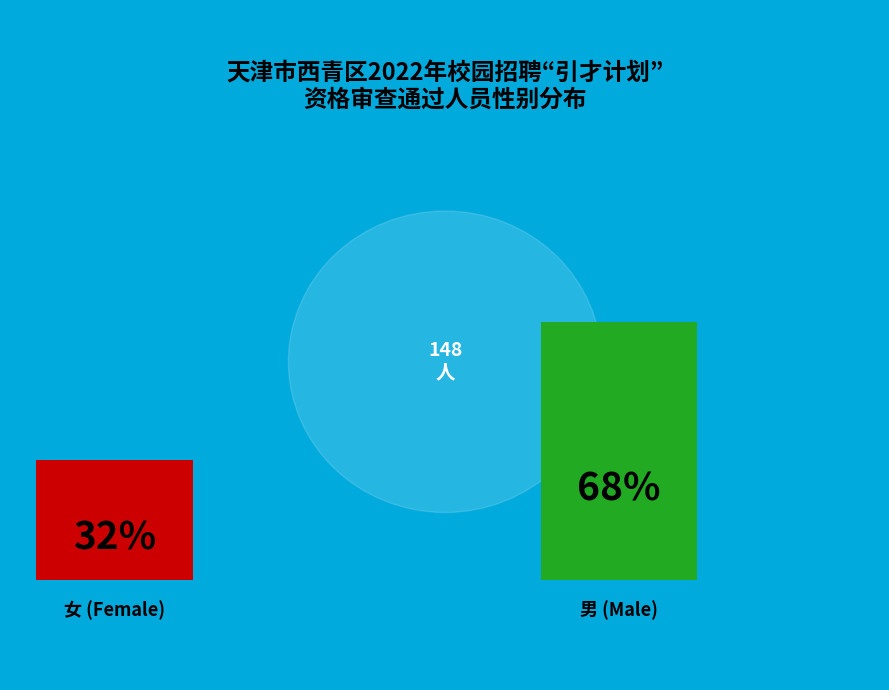

Between 男 and 女, which is larger?

男